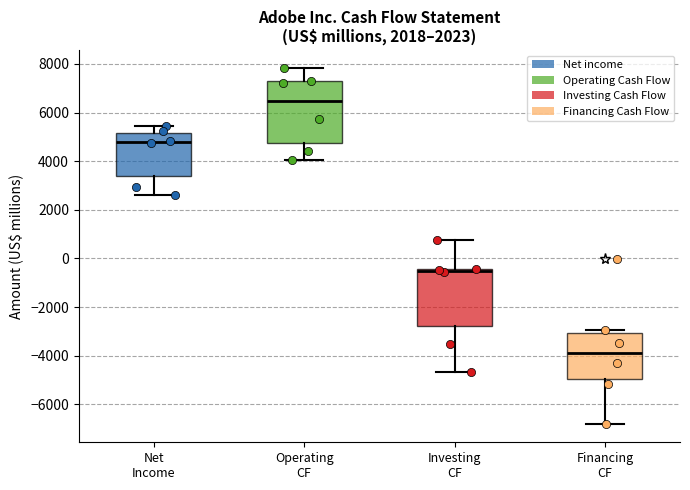

Reading left to right, read every box against the y-axis: the position of its median line, the range the box covers, and the ends of its whiskers. The values are not printed on the chart, so give them approximately, as read against the axis.

Net Income: median 4800, box 3400 to 5200, whiskers 2600 to 5400
Operating CF: median 6400, box 4800 to 7200, whiskers 4000 to 7800
Investing CF: median -600, box -2800 to -400, whiskers -4600 to 800
Financing CF: median -3800, box -5000 to -3000, whiskers -6800 to -3000 (just above the box's upper edge)